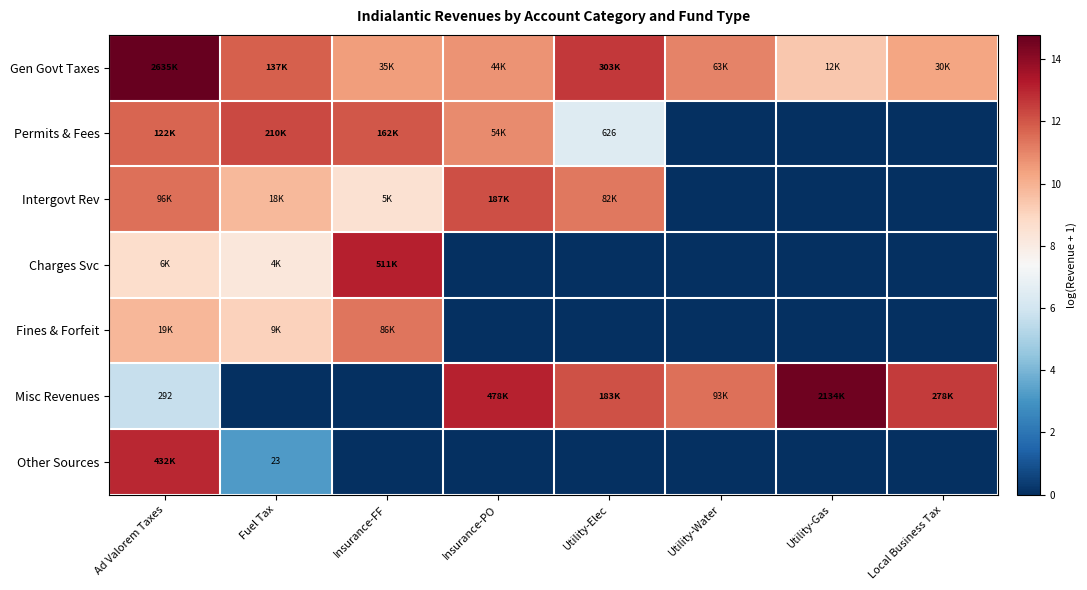

What is the sum of all Intergovt Rev values?

53.3